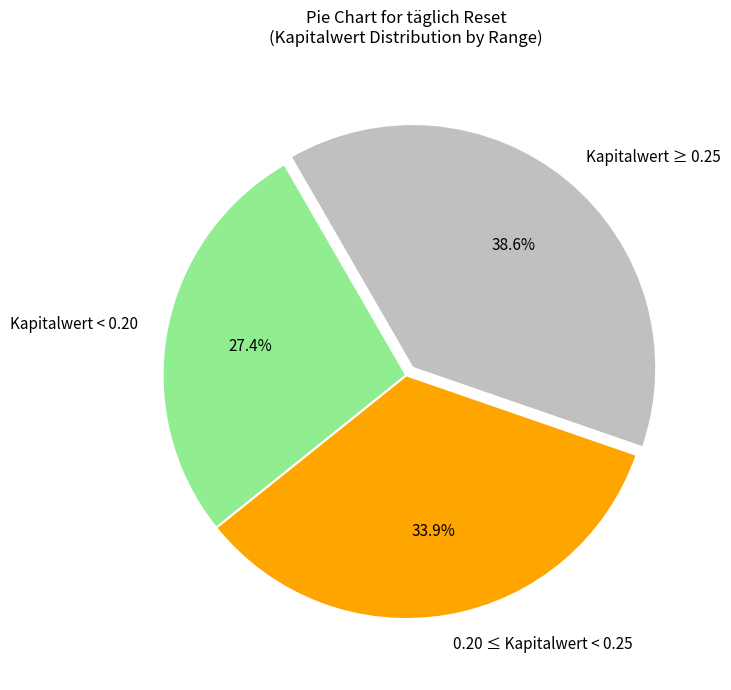

To the nearest percent, what is the difference between the largest and smallest slice percentages?

11%